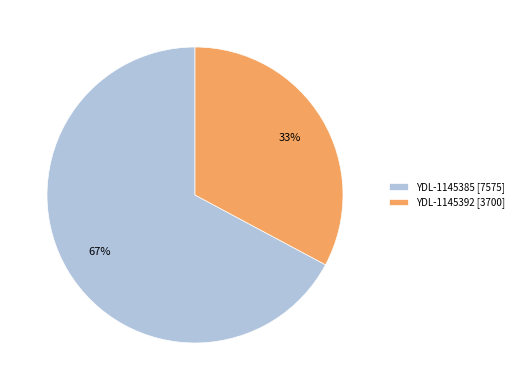

To the nearest percent, what percentage of the pie is YDL-1145385?

67%